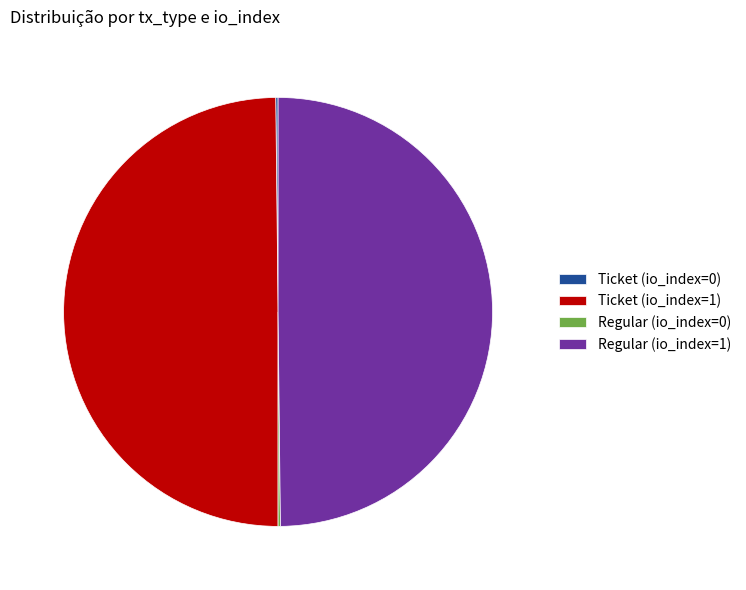

Is it true that Ticket (io_index=1) is 50% of the pie?

True